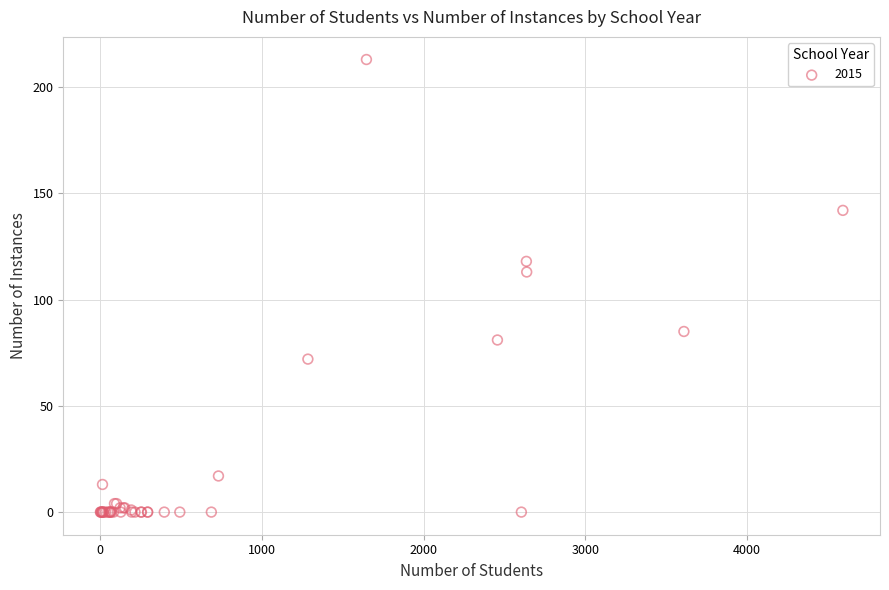

What Y value in the scatter plot is closest to 106?

113